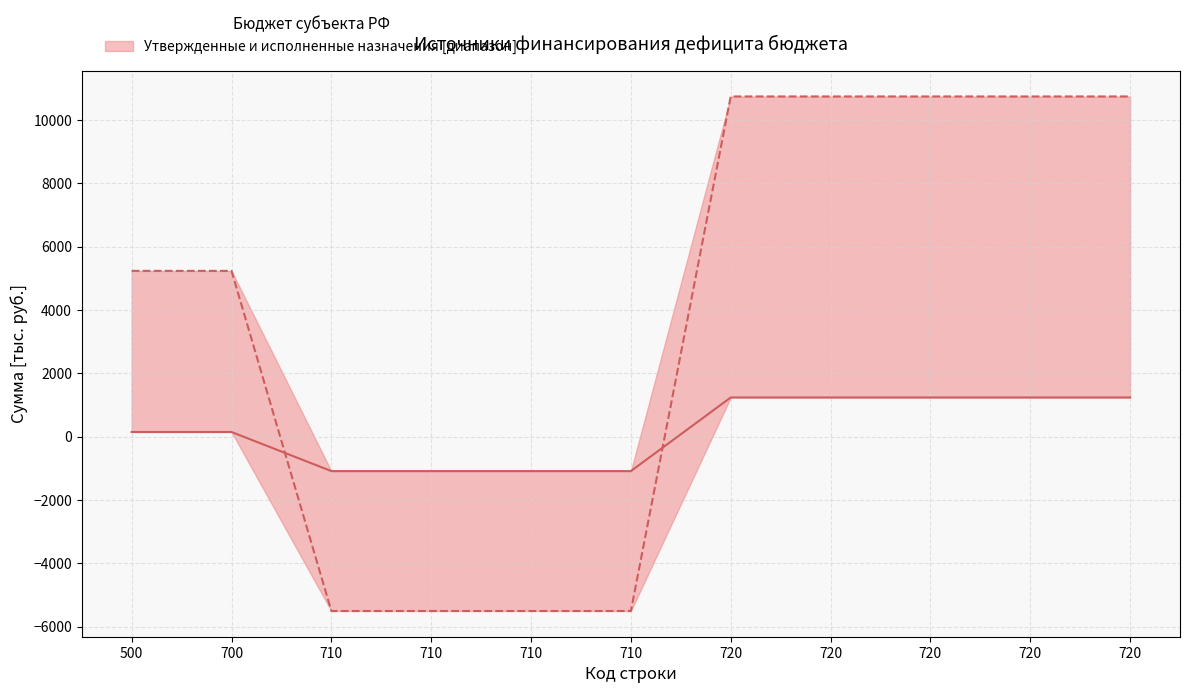

How many intersections are there between Исполнено (консолидированный) and Утвержденные назначения (консолидированный)?

2